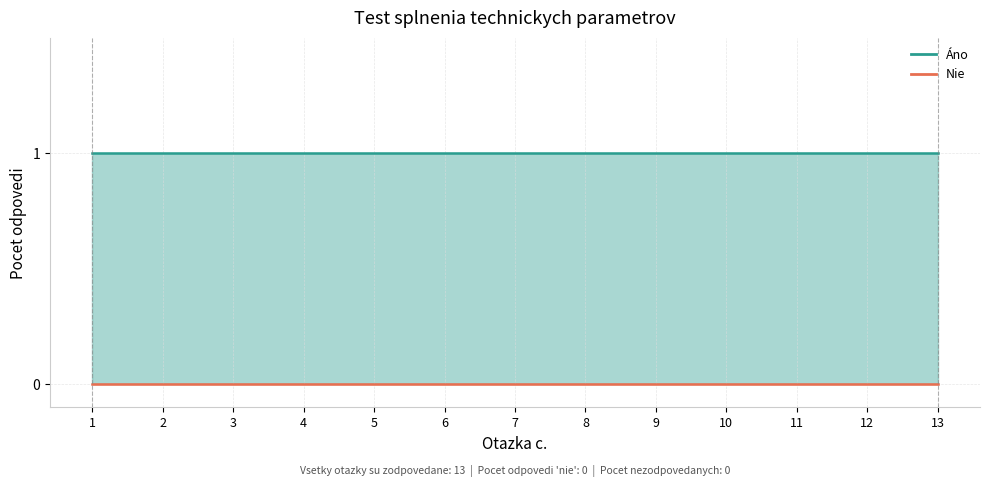

Which category has the lowest value in the Nie_line series?

1